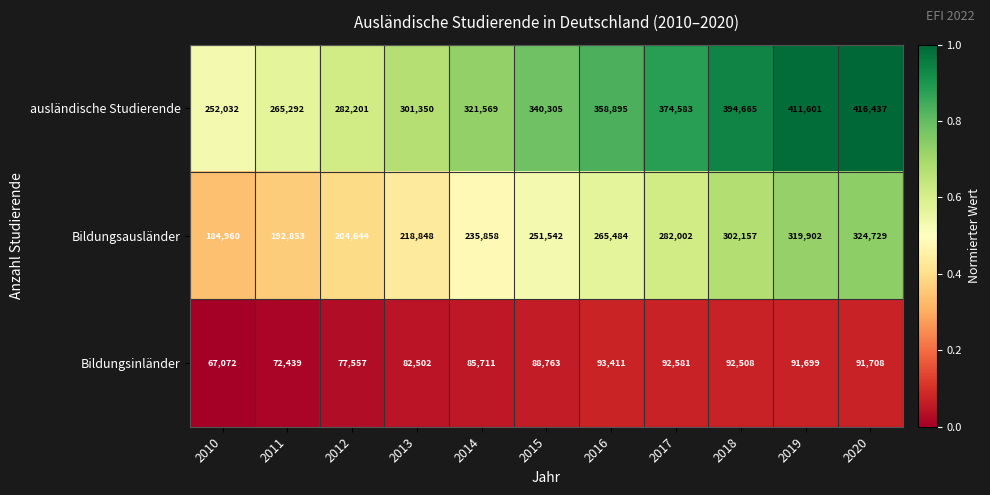

True or false: Bildungsausländer has a value of 419049 at 2018.

False